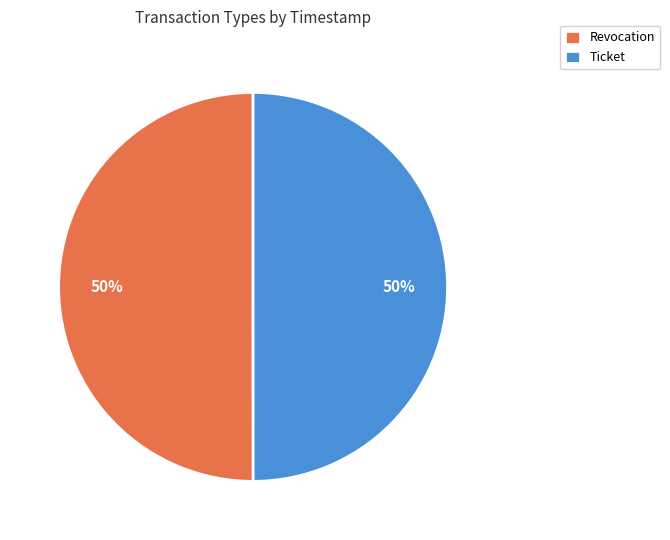

The Ticket slice represents 50% of the pie. True or false?

True